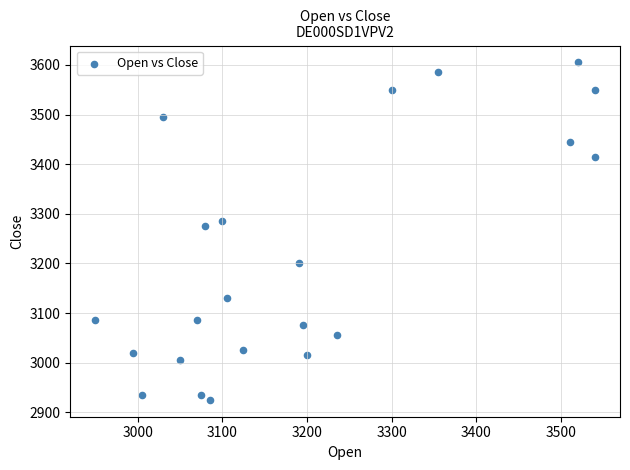

What is the range of X values (max minus min)?

590